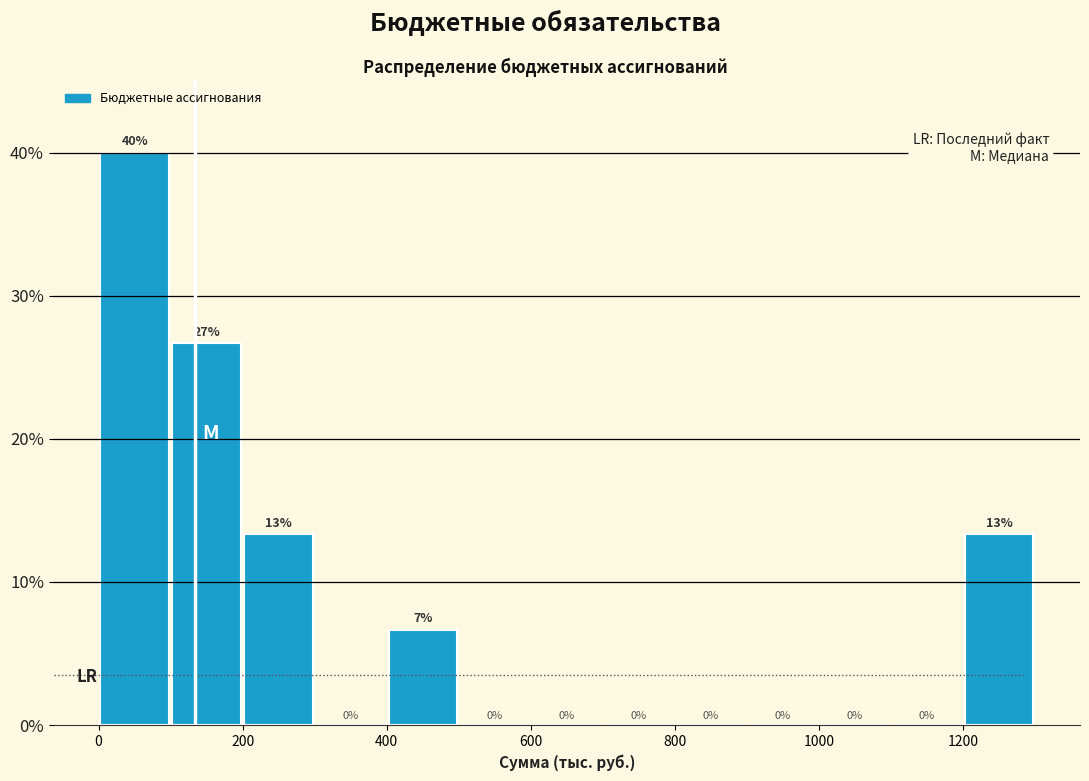

Which range on the x-axis has the tallest bar?

0 to 100